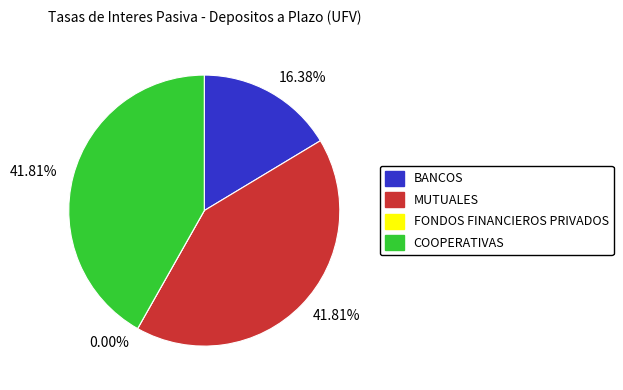

To the nearest percent, what percentage of the pie is MUTUALES?

42%